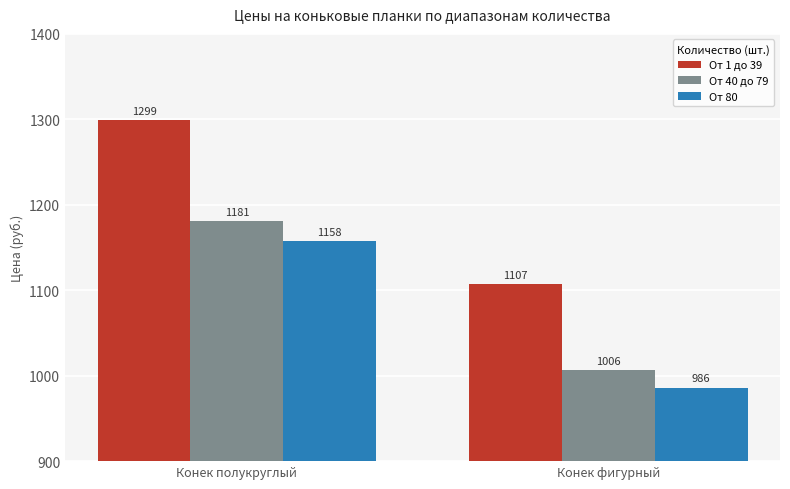

Which series has the widest spread of values?

От 1 до 39